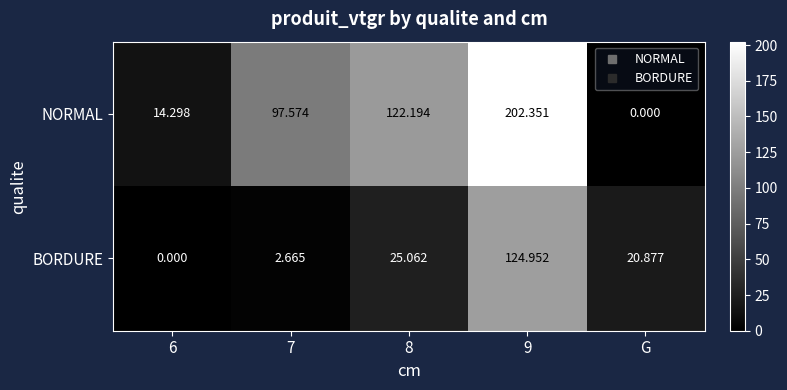

At 7, list the series in order from smallest to largest.

BORDURE, NORMAL